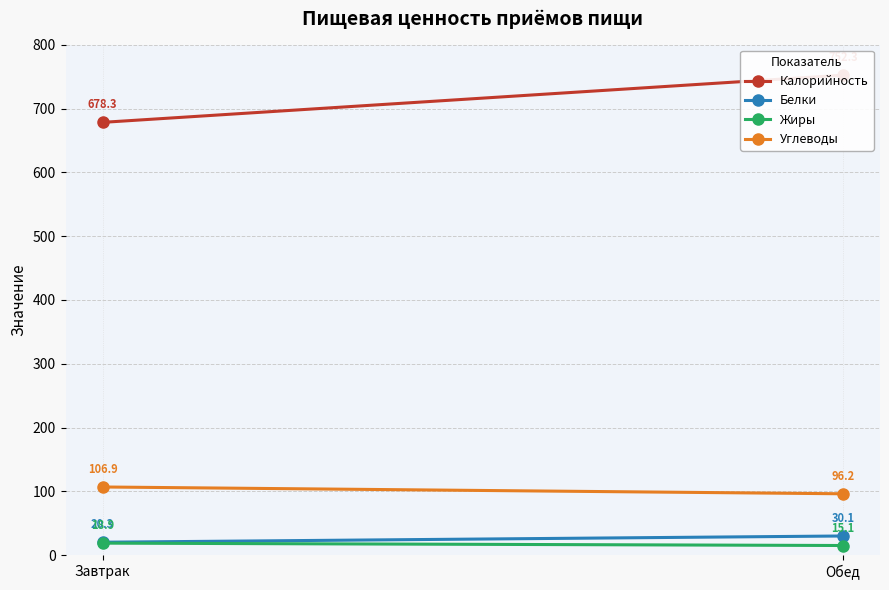

How many data points in Белки are less than 30?

1